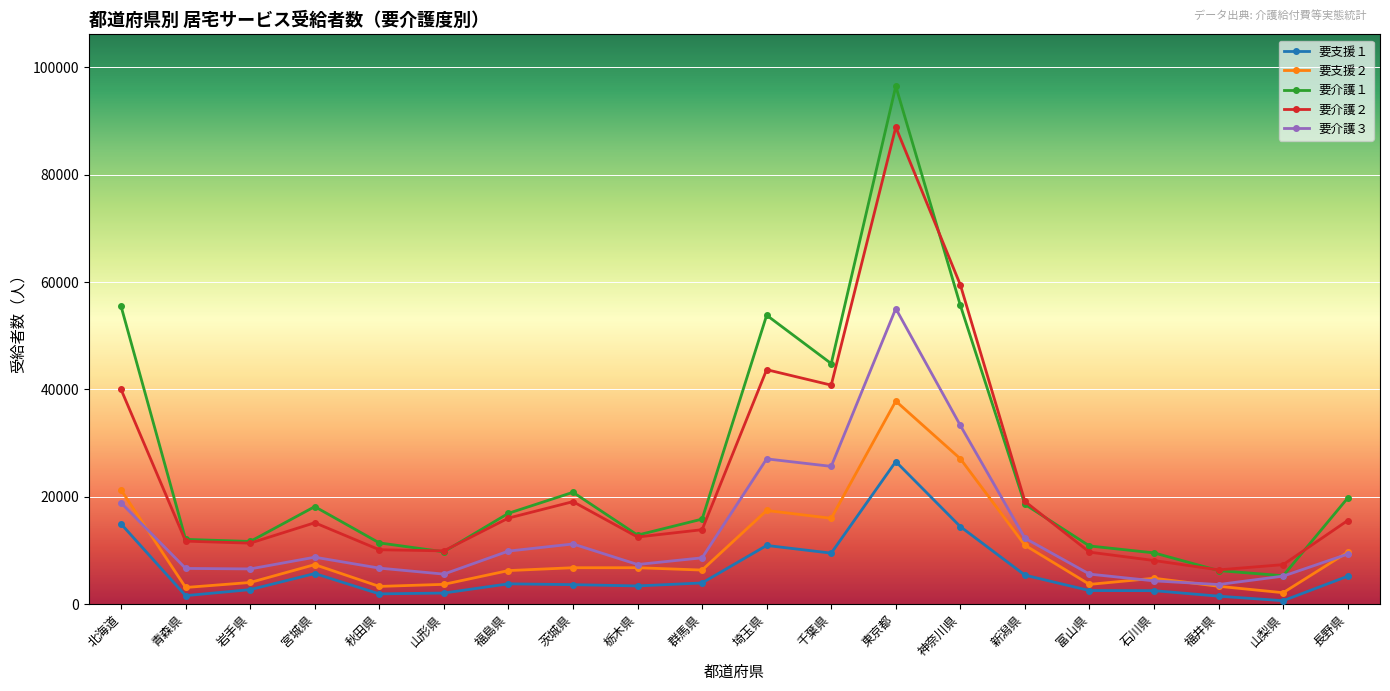

True or false: 要介護３ and 要支援２ cross at least once.

True